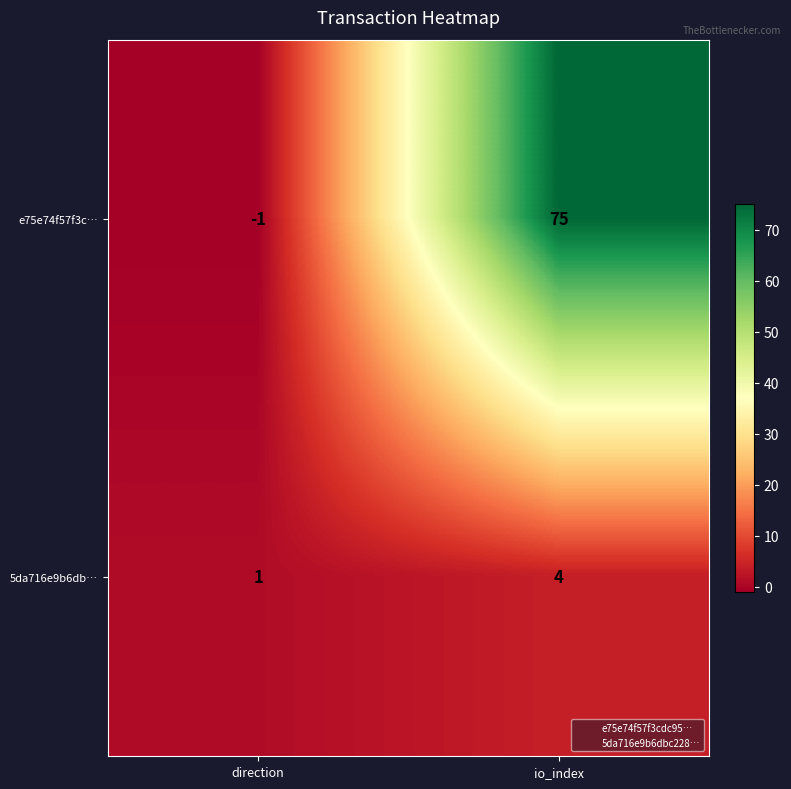

At direction, list the series in order from smallest to largest.

e75e74f57f3c…, 5da716e9b6db…